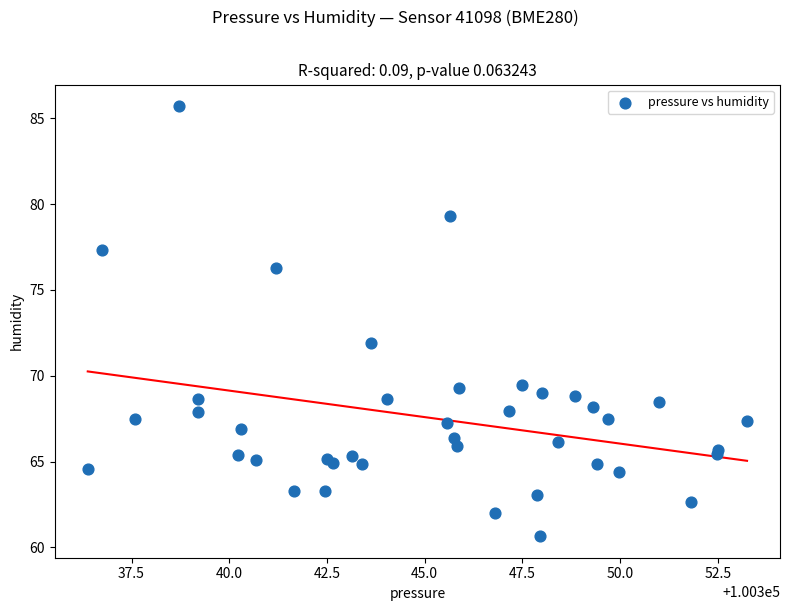

What Y value in the scatter plot is closest to 73?

71.9